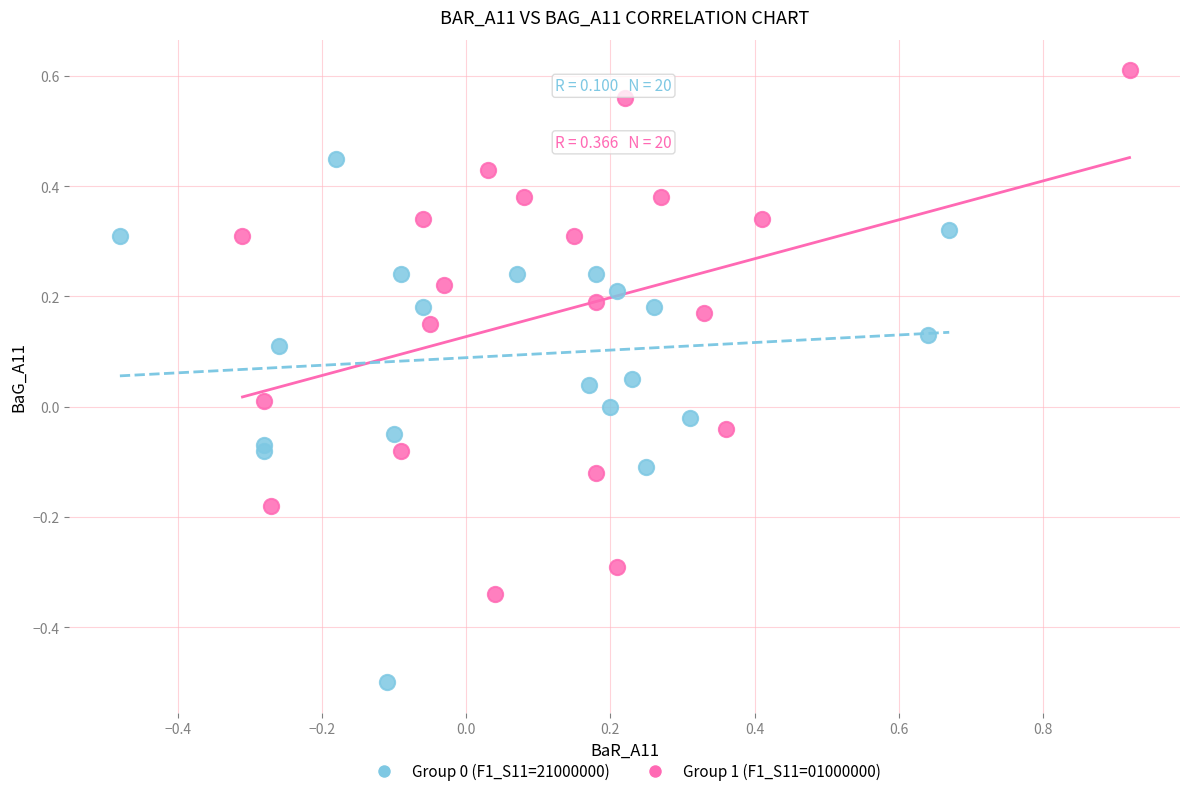

Which series contains the highest Y value?

Group 1 (F1_S11=01000000)